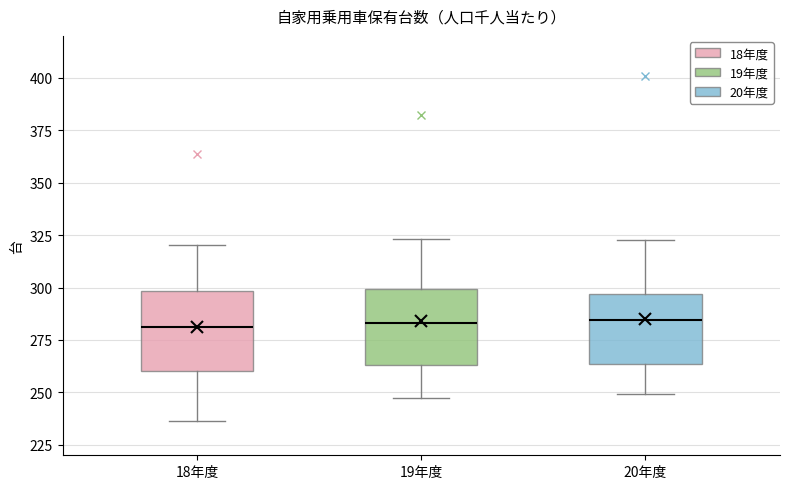

Reading left to right, read every box against the y-axis: the position of its median line, the range the box covers, and the ends of its whiskers. The values are not printed on the chart, so give them approximately, as read against the axis.

18年度: median 280, box 260 to 300, whiskers 235 to 320
19年度: median 285, box 265 to 300, whiskers 245 to 325
20年度: median 285, box 265 to 295, whiskers 250 to 325